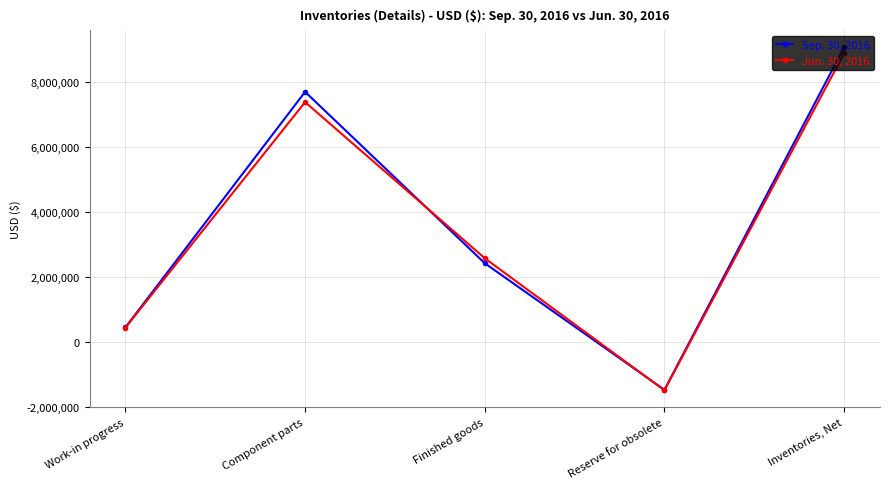

Reading right to left, list all the values displayed in this chart.

Sep. 30, 2016: Inventories, Net=9059286	Reserve for obsolete=-1484538	Finished goods=2413807	Component parts=7690919	Work-in progress=439098
Jun. 30, 2016: Inventories, Net=8875270	Reserve for obsolete=-1498915	Finished goods=2567607	Component parts=7374776	Work-in progress=431802